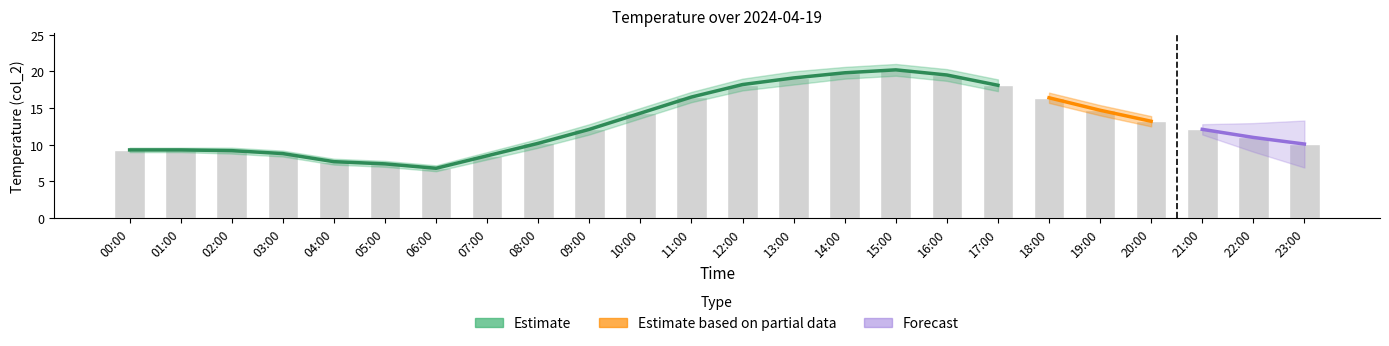

What is the value of the col_2 bar at the 12th from the left?

16.5